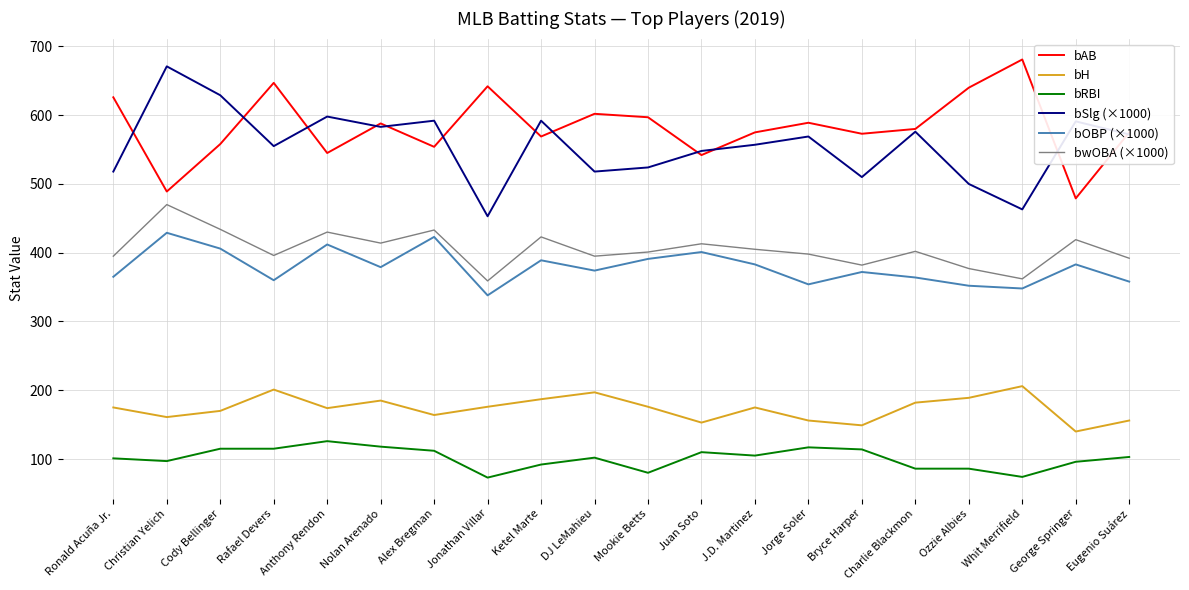

What is the maximum value for bRBI?

126